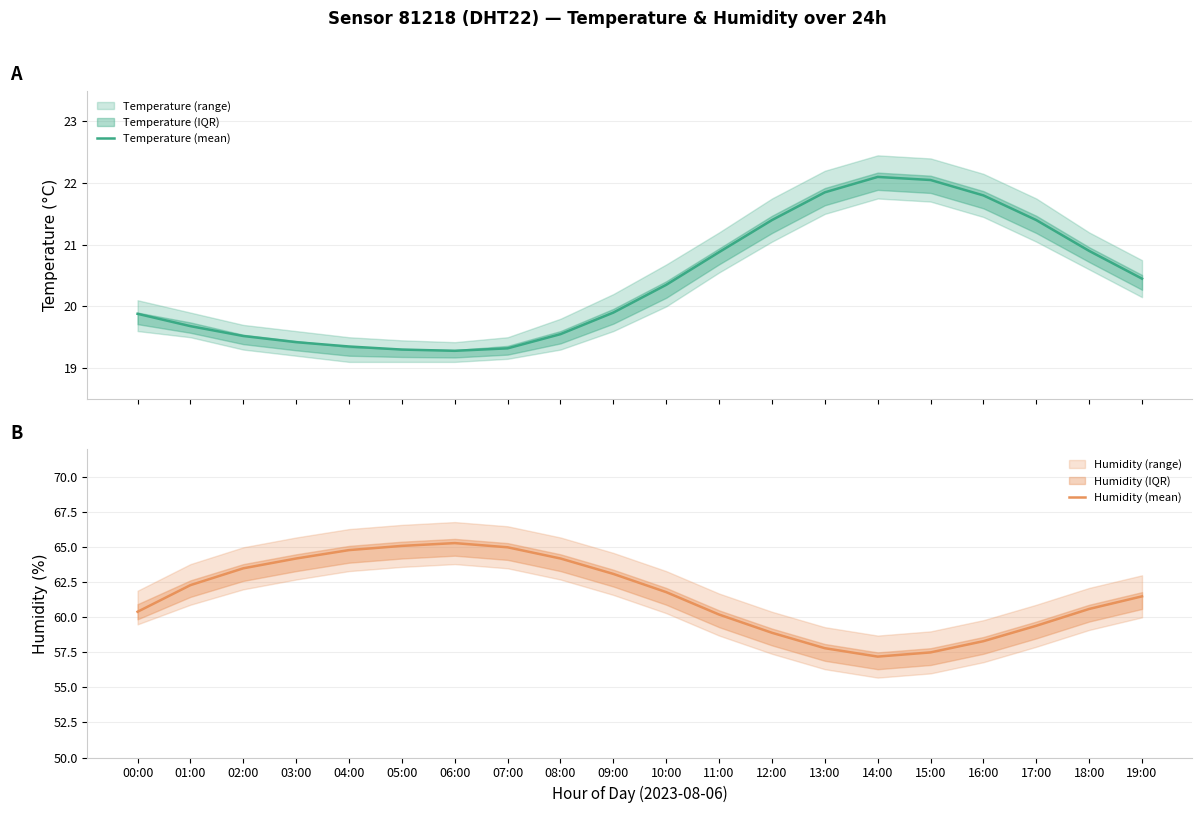

Is the value of Temperature (mean) at 09:00 greater than the value of Humidity (mean) at 12:00?

No